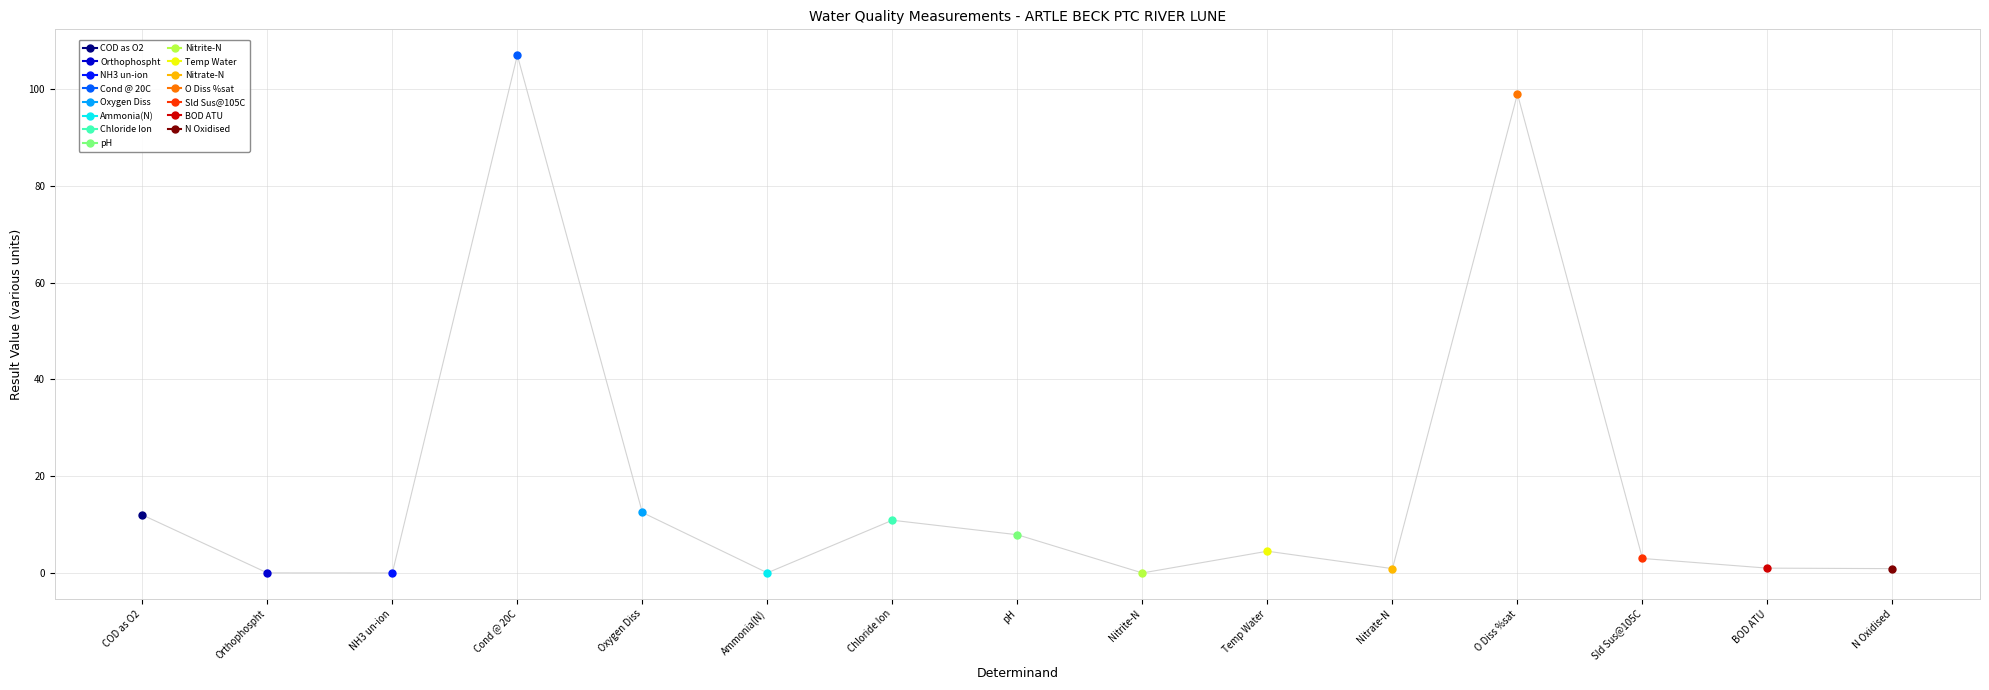

What is the change in value from COD as O2 to Nitrite-N?

-12.0